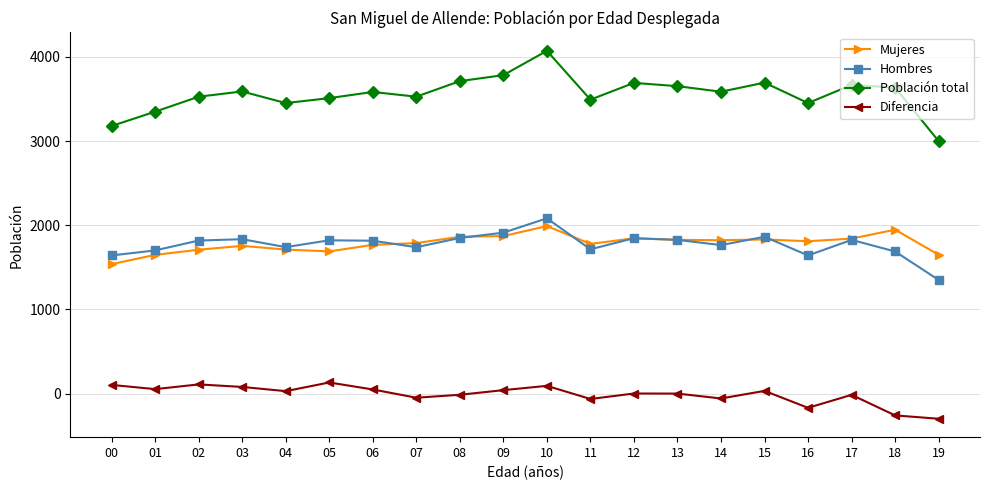

In Diferencia, how many points are lower than both neighbors (excluding endpoints)?

6